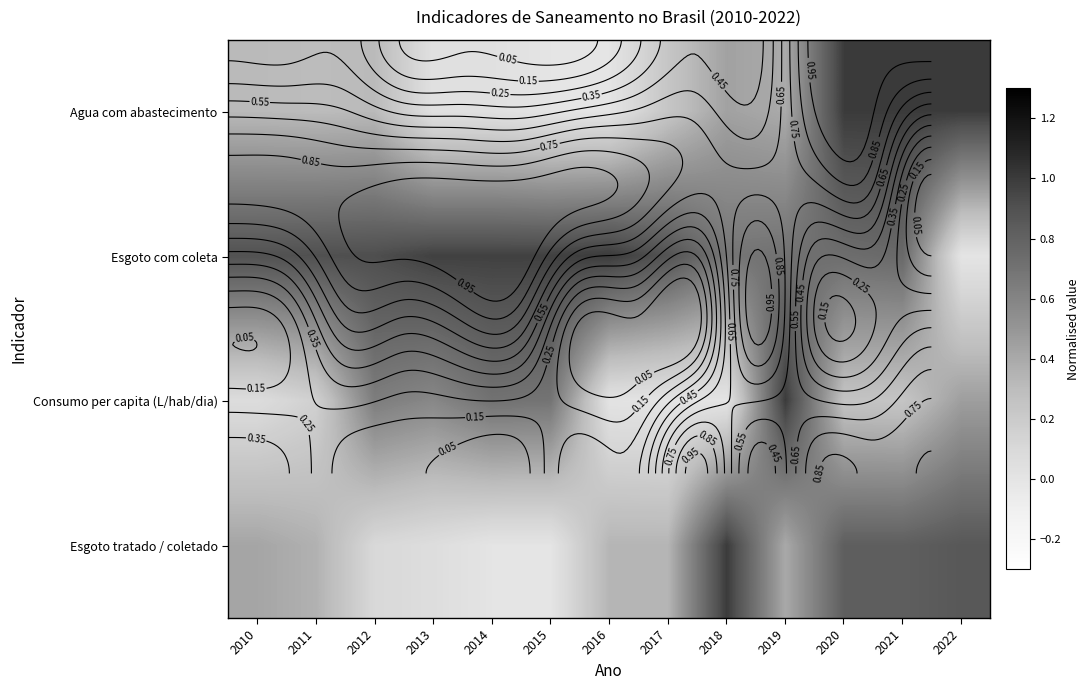

True or false: Consumo per capita (L/hab/dia) has a value of 0.5 at 2022.

True